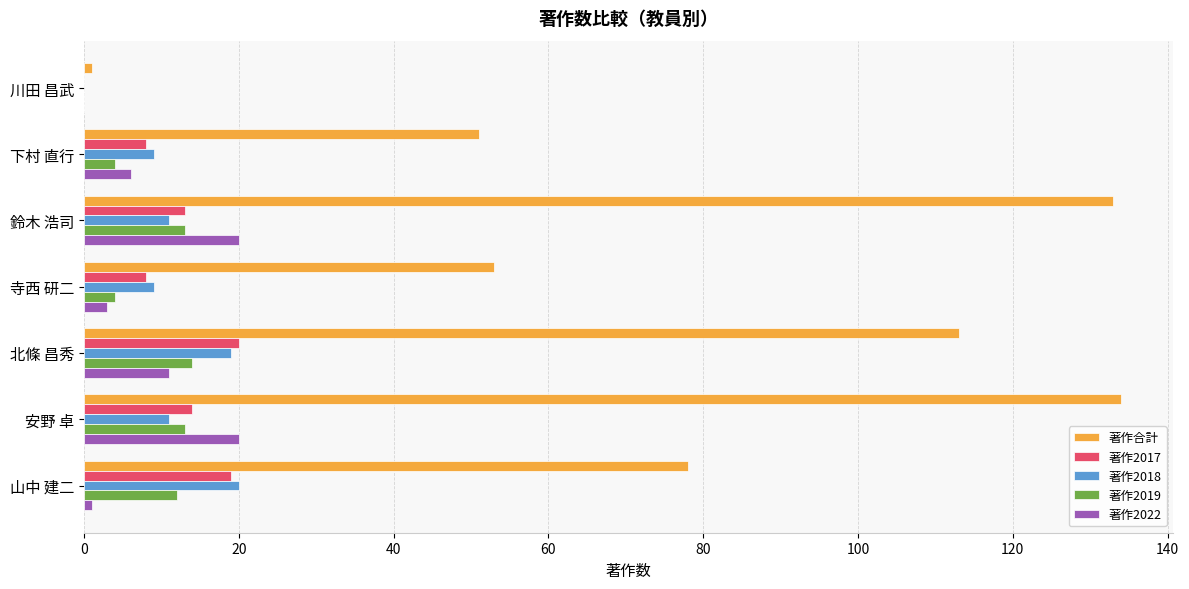

Which series has the widest spread of values?

著作合計